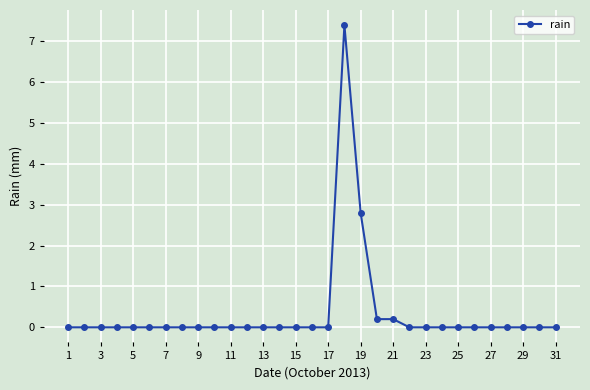

What is the sum of all values?

10.6